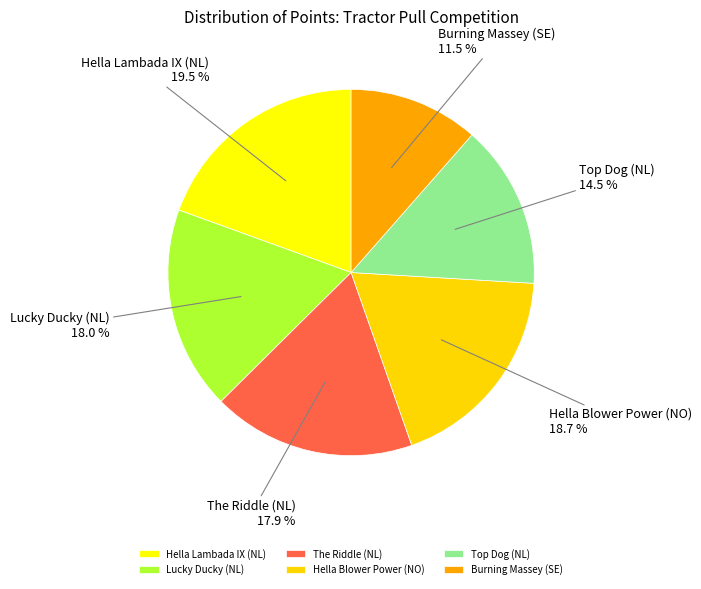

Which category has the biggest portion of the pie?

Hella Lambada IX (NL)